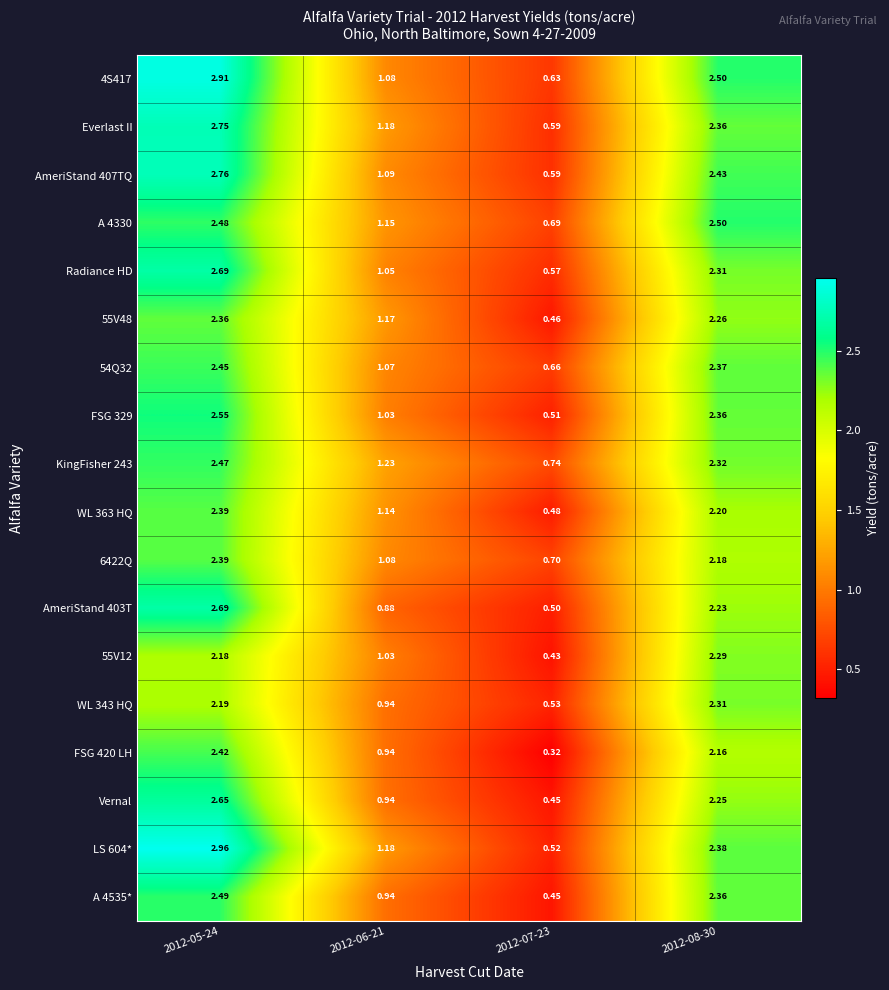

What is the total value across all series at 2012-06-21?

19.1